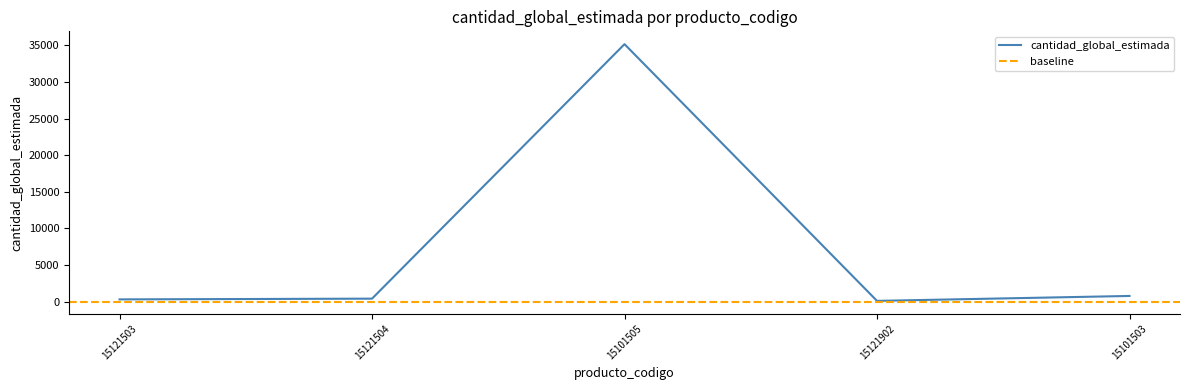

What is the maximum value shown in the chart?

35162